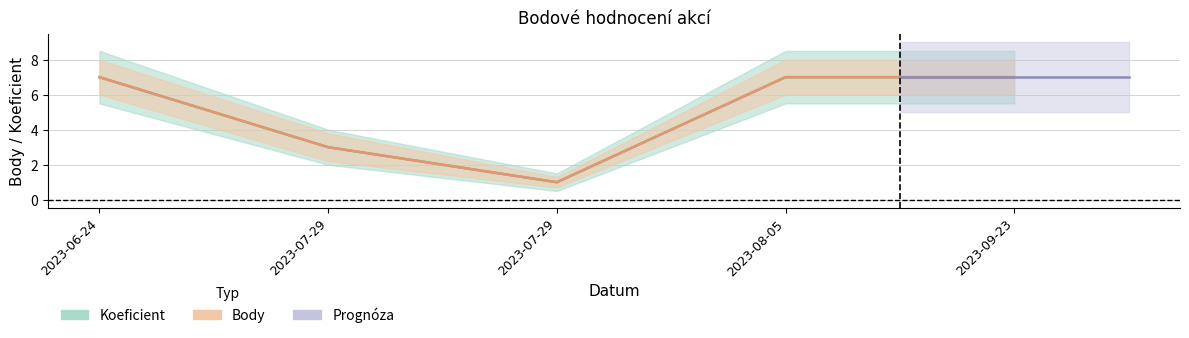

What is the minimum value shown in the chart?

1